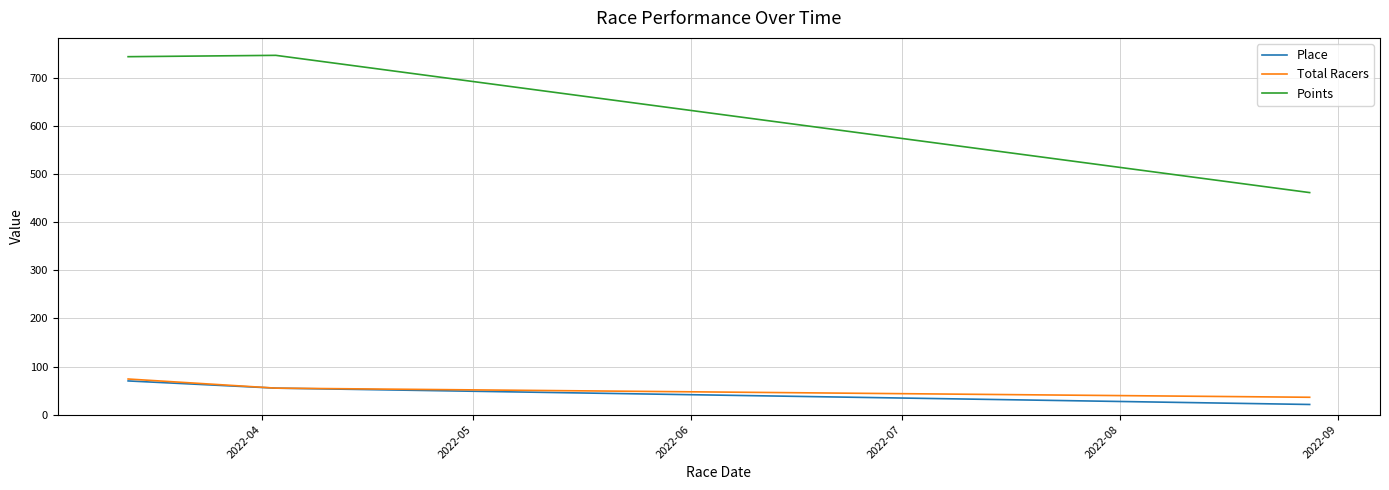

What is the lowest value of the Total Racers series?

36.0